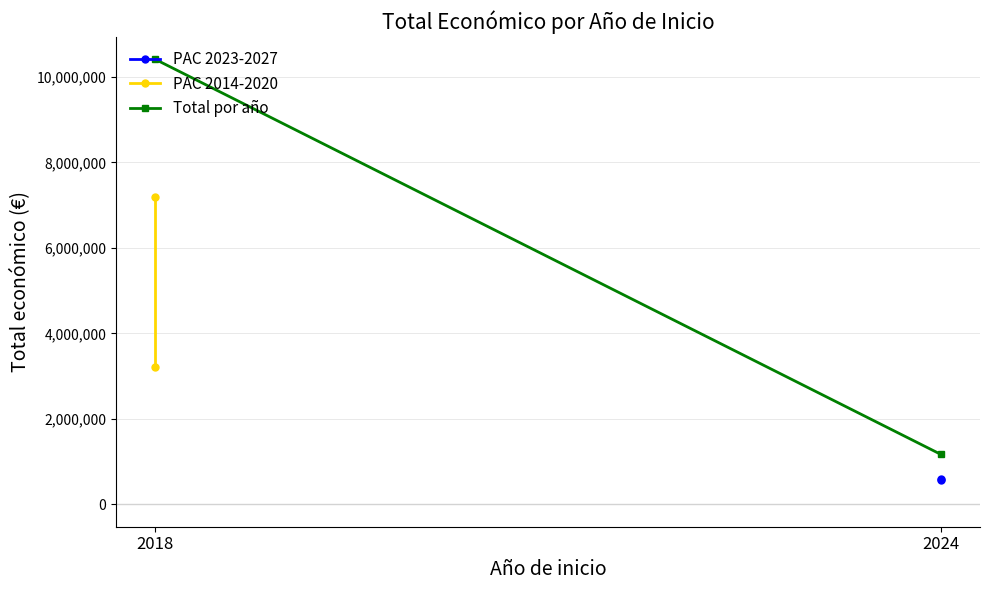

What is the sum of all PAC 2014-2020 values?

10411261